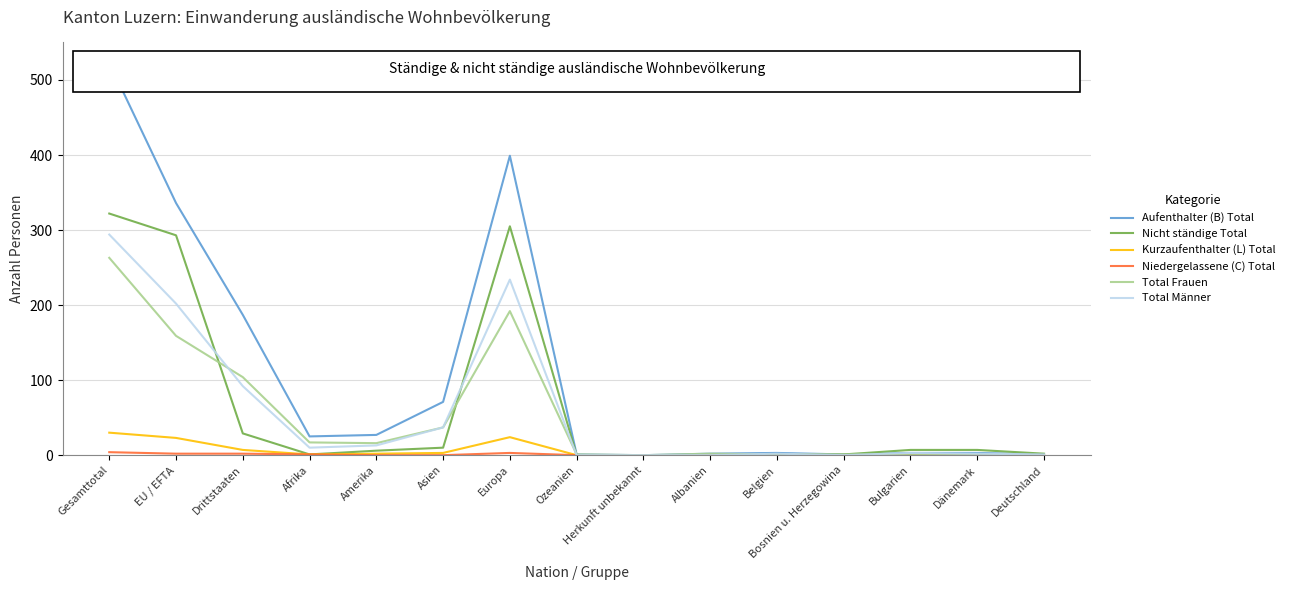

Which series has the largest total across all categories?

Aufenthalter (B) Total